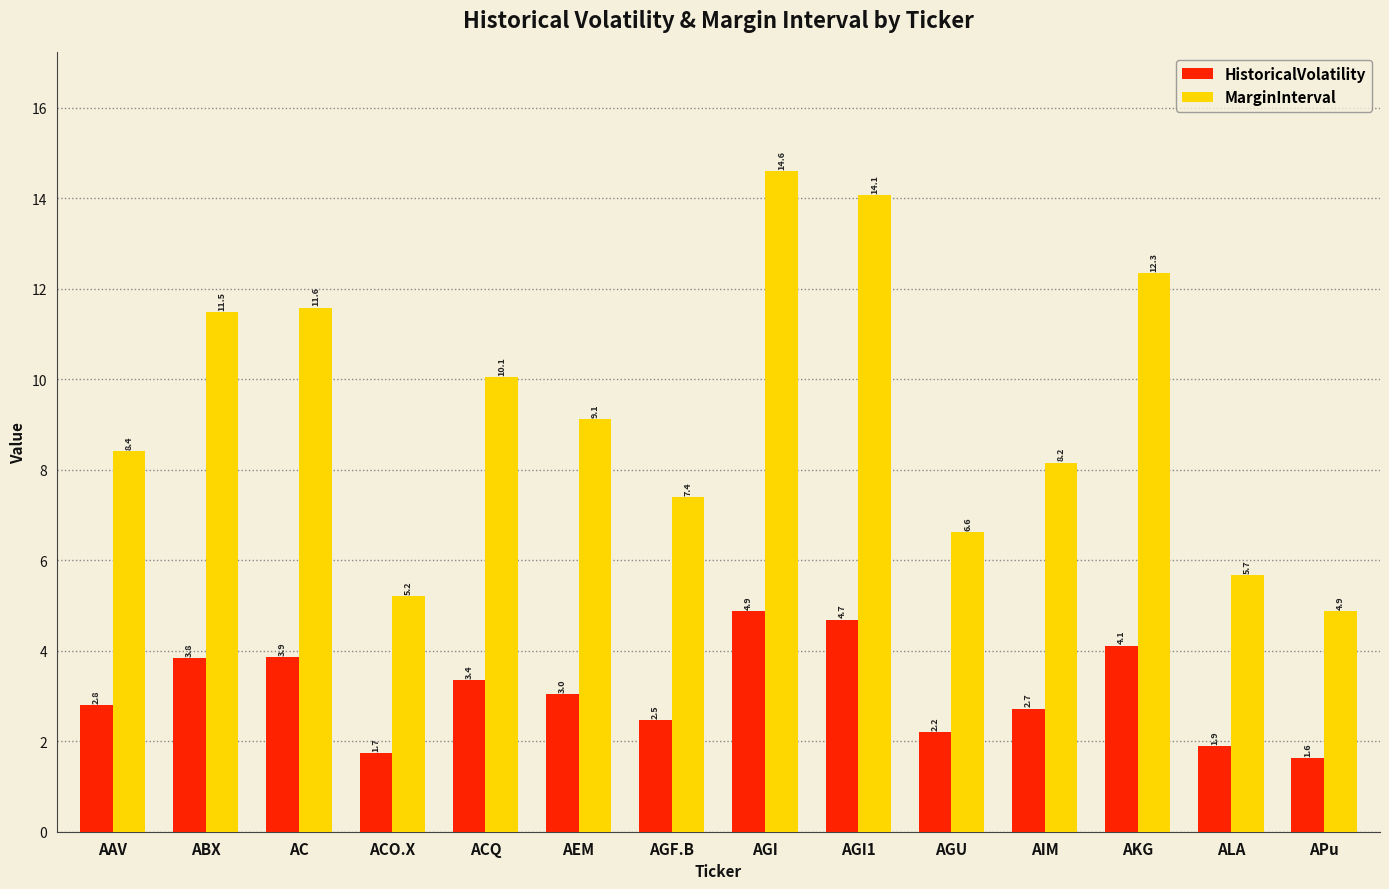

True or false: MarginInterval has a value of 5.2 at ACO.X.

True